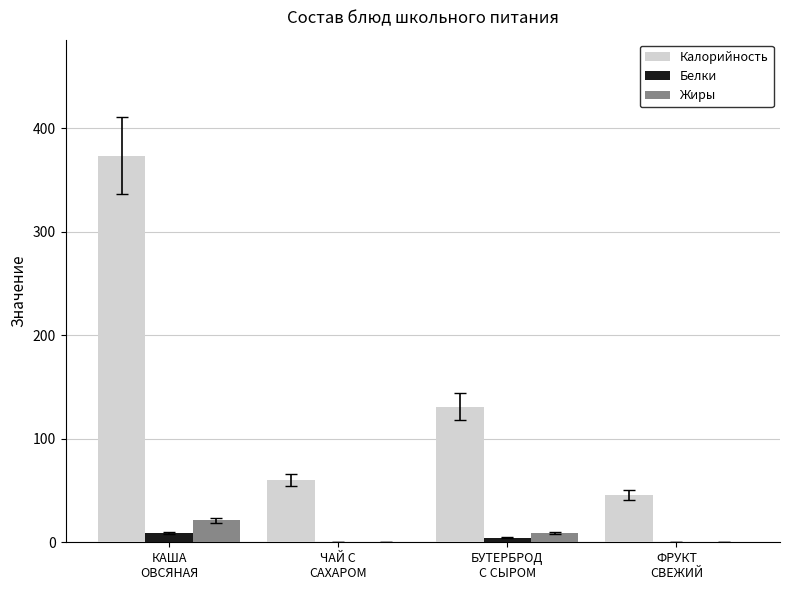

Which series has the largest range (max minus min)?

Калорийность